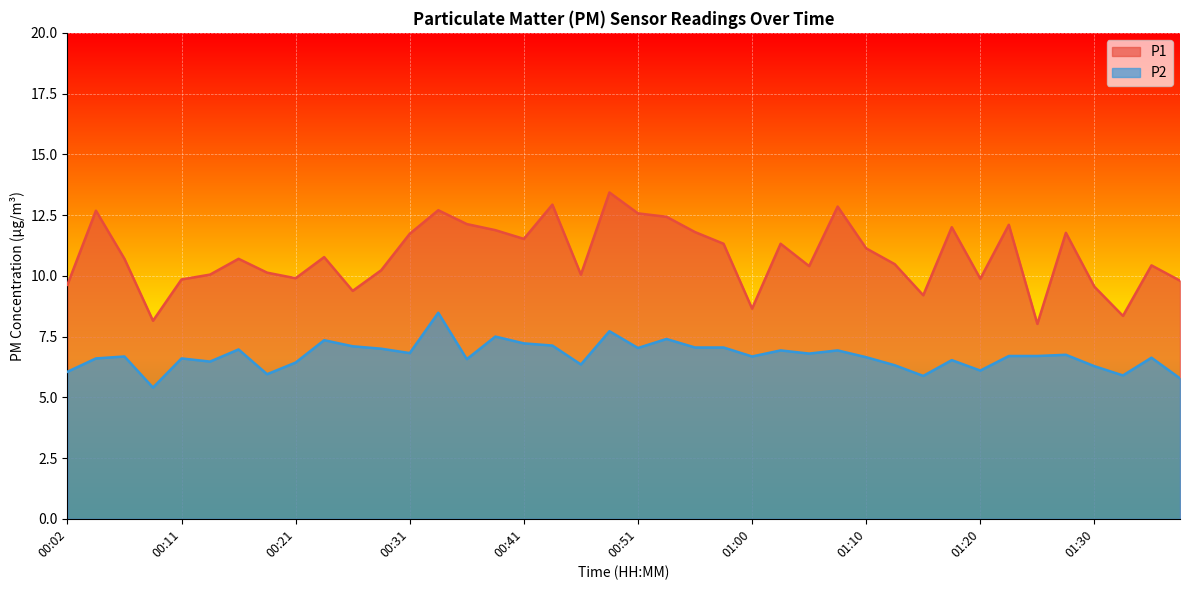

Which series has the largest total across all categories?

P1